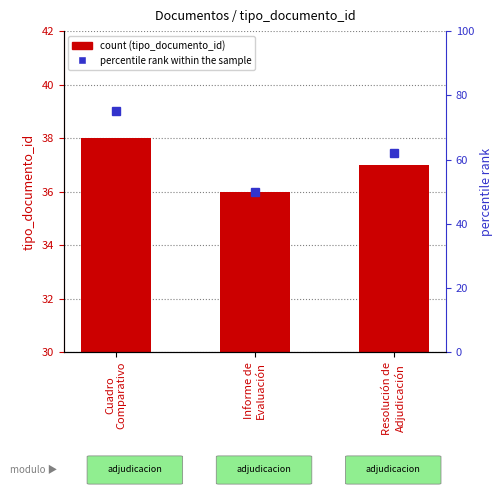

How many series are shown in this chart?

2